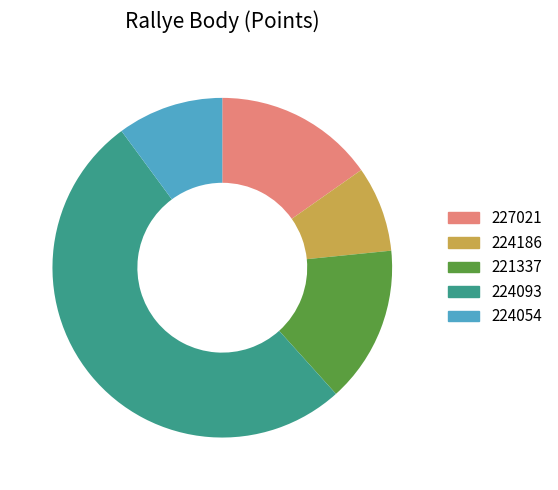

Combined, do 227021 and 221337 account for over 50%?

No